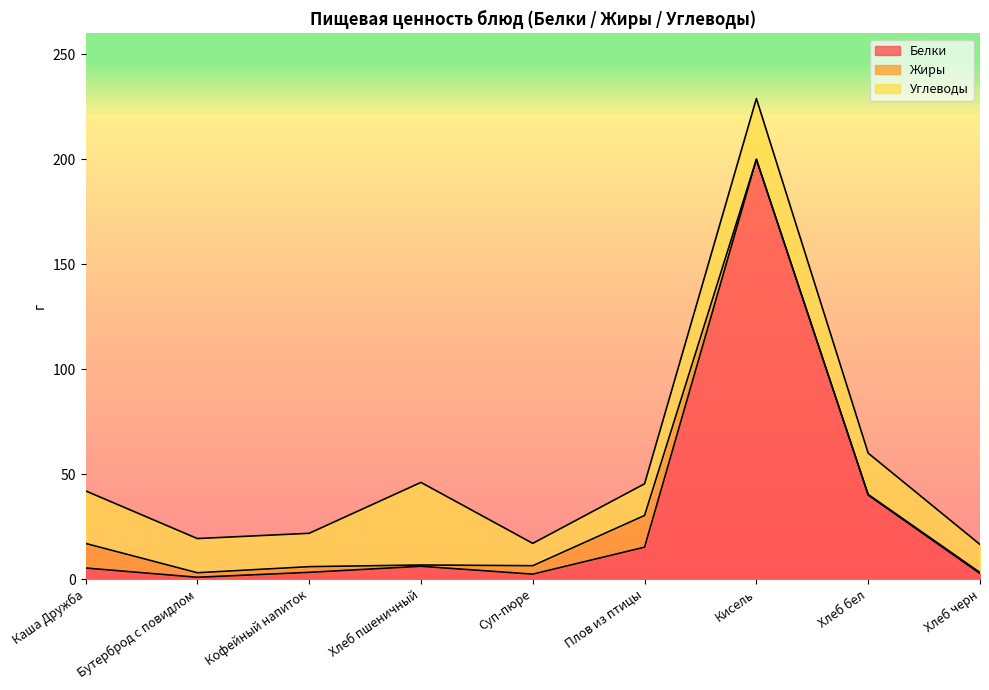

What are all the series names shown in the legend?

Белки, Жиры, Углеводы